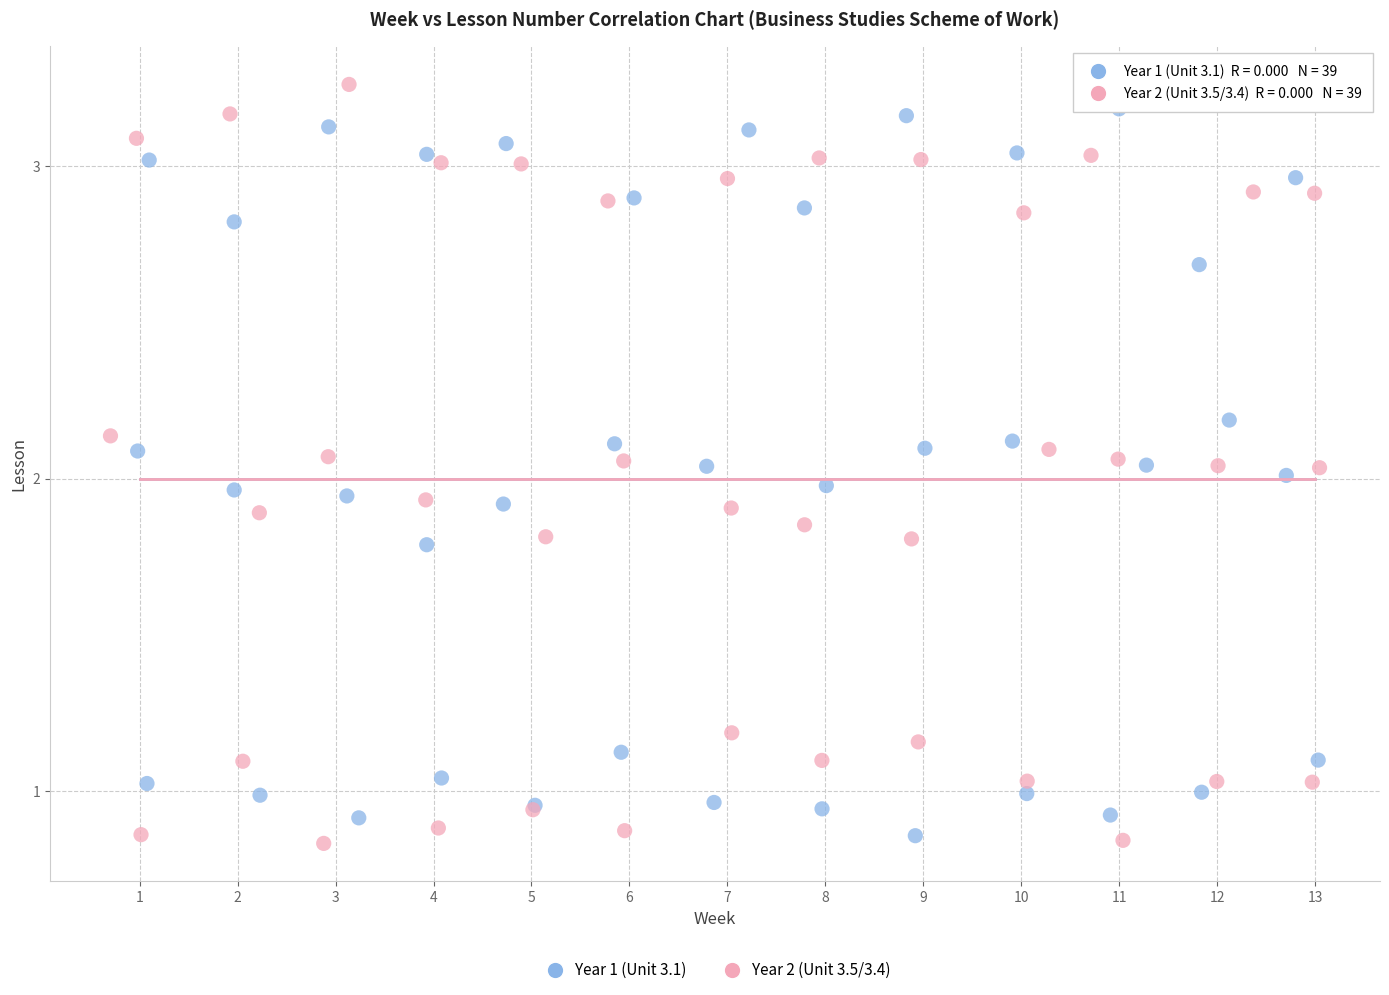

What are all the series names shown in the legend?

Year 1 (Unit 3.1), Year 2 (Unit 3.5/3.4)